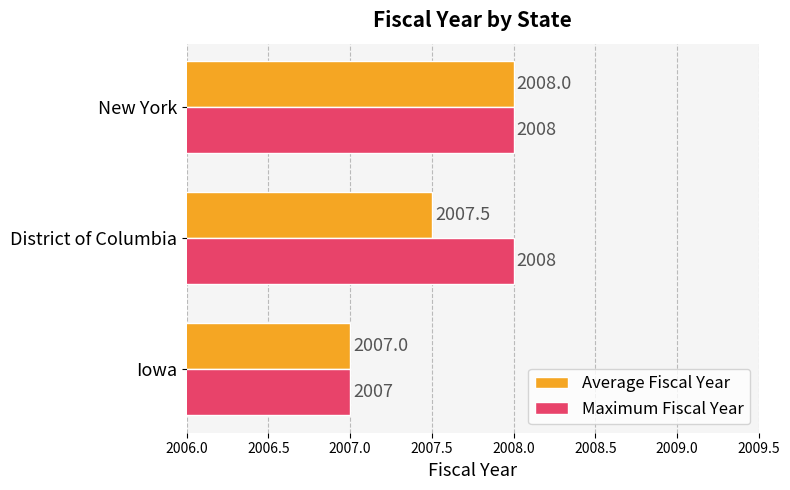

What is the total value across all series at Iowa?

4014.0